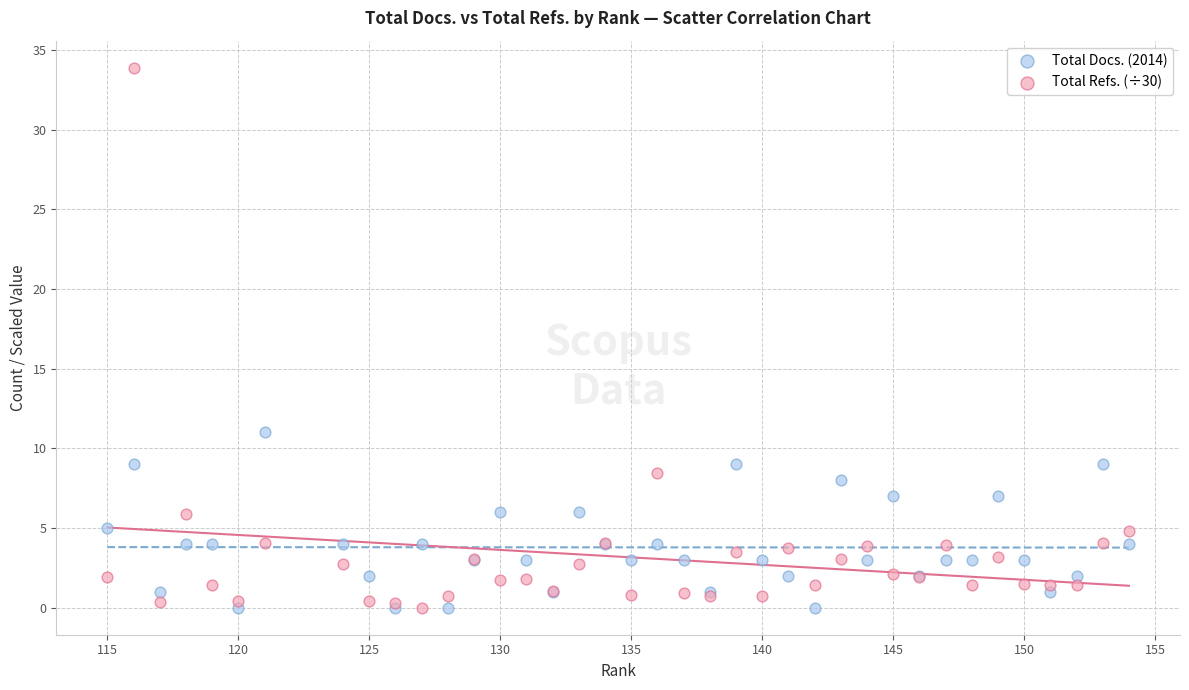

Which series has the widest spread of Y values?

Total Refs. (÷30)